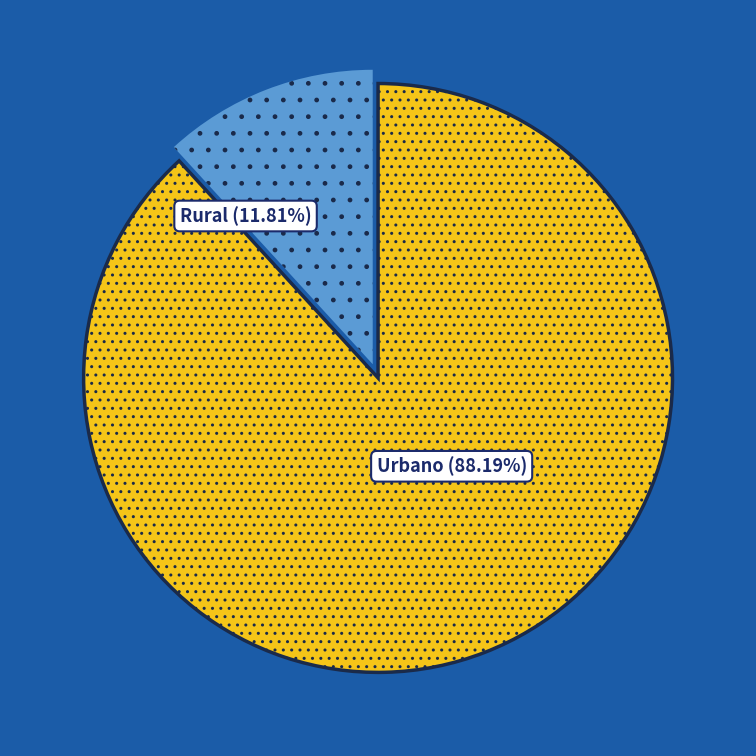

Is there a majority slice in this chart?

Yes